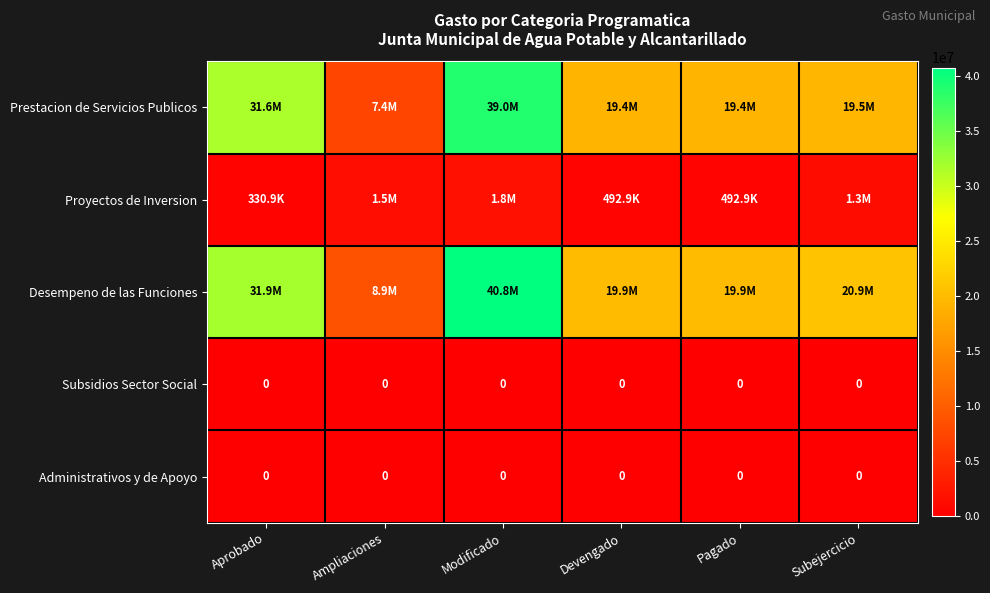

What is the average value of the Desempeno de las Funciones series?

23715062.6